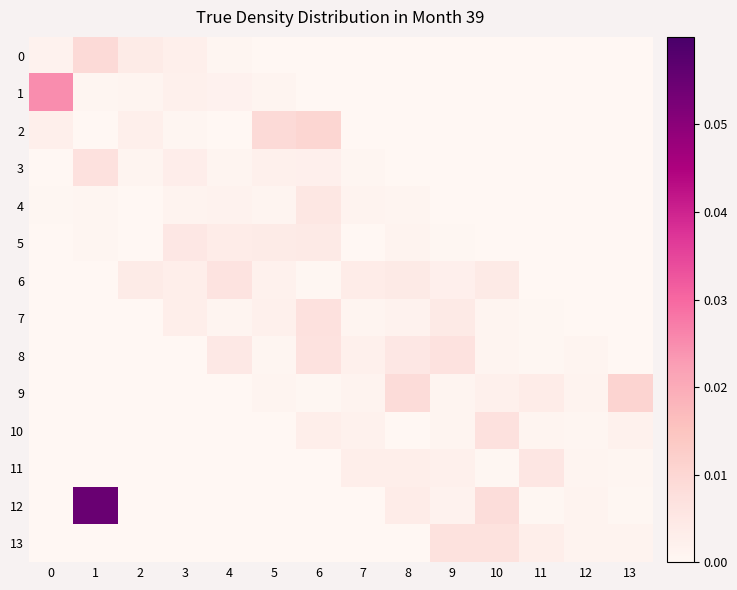

List the series in order of their peak value, highest first.

12, 1, 9, 2, 0, 3, 10, 7, 13, 8, 6, 11, 4, 5